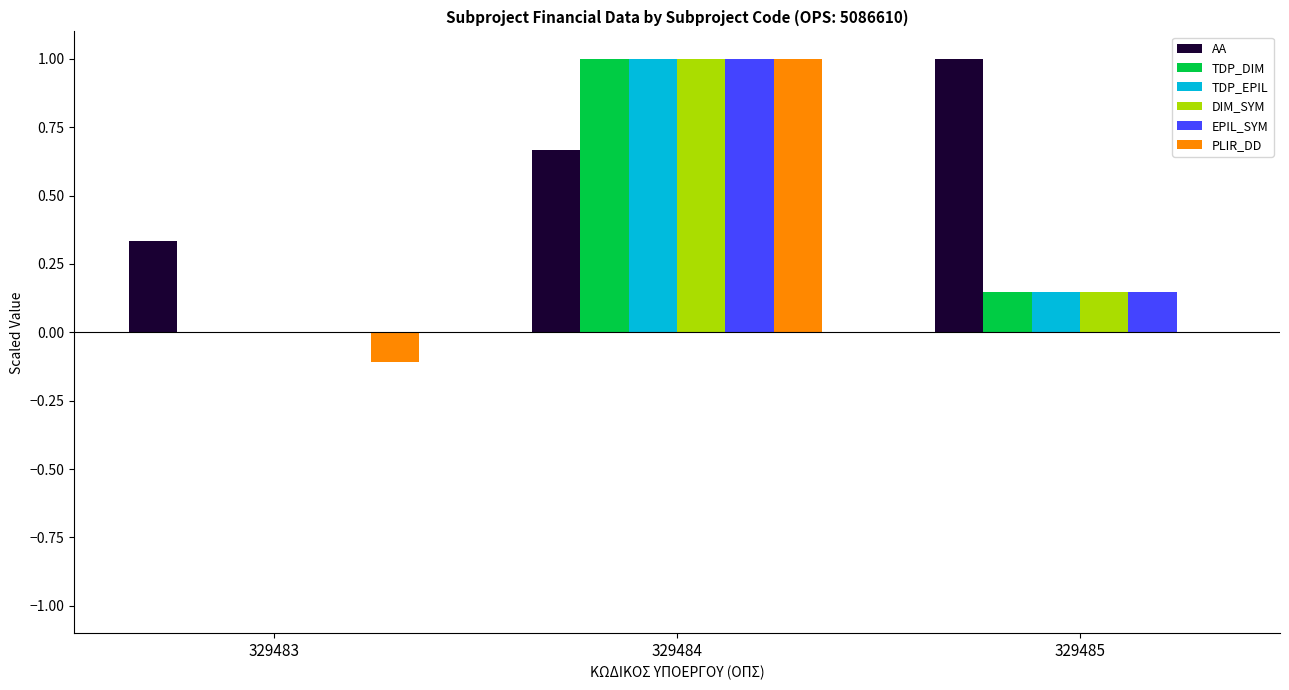

How many series are shown in this chart?

6